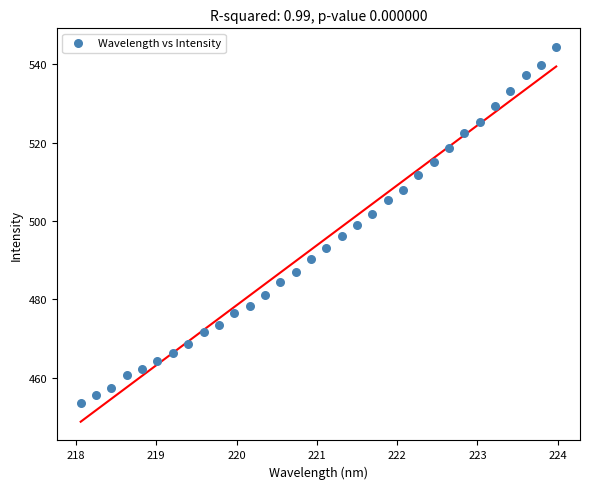

What is the range of X values (max minus min)?

5.9